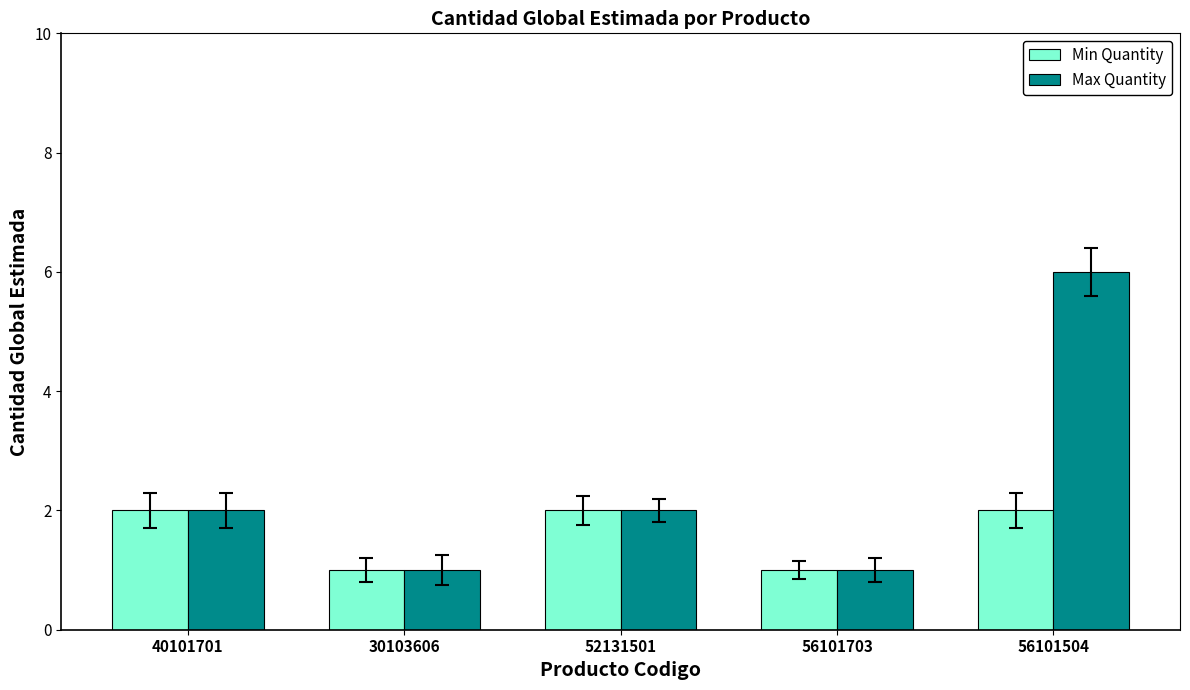

What is the minimum value shown in the chart?

1